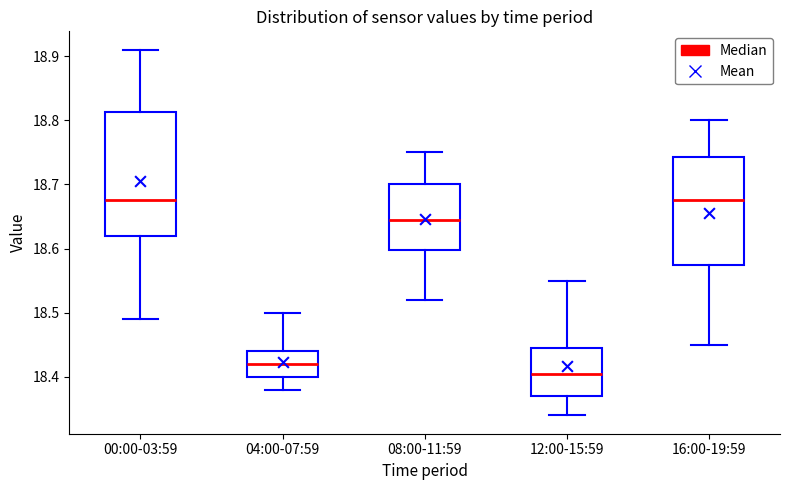

Comparing the boxes themselves (not the whiskers), which one is the tallest?

00:00-03:59